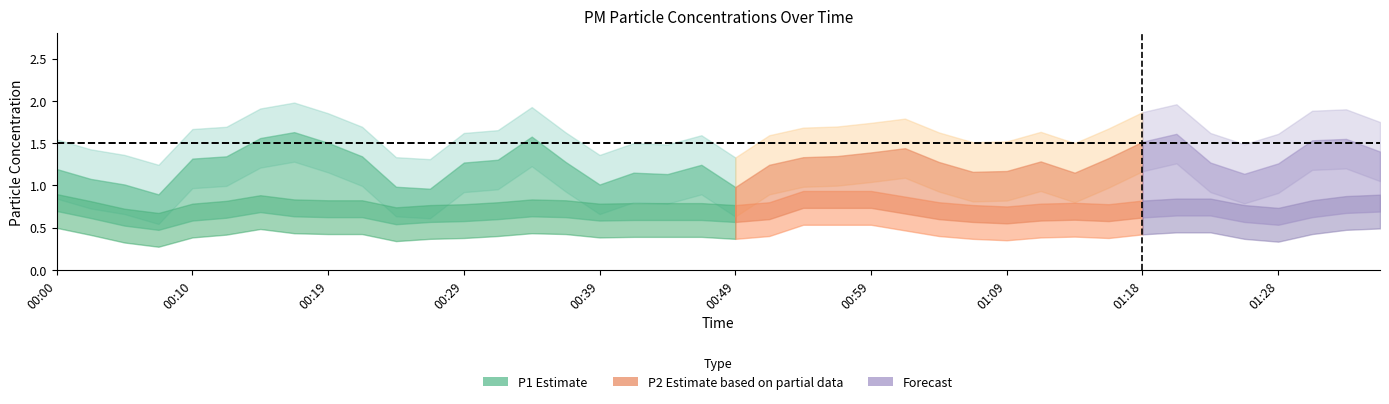

What is the total value across all series at 00:15?

1.7